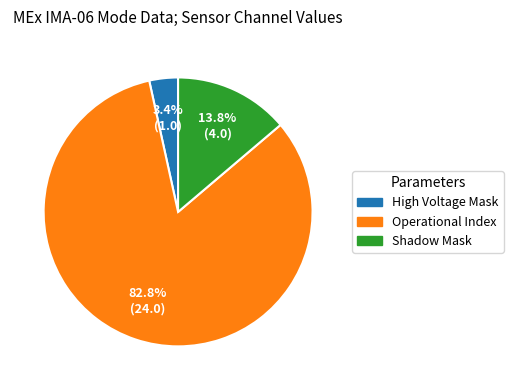

Which slice is the largest?

Operational Index